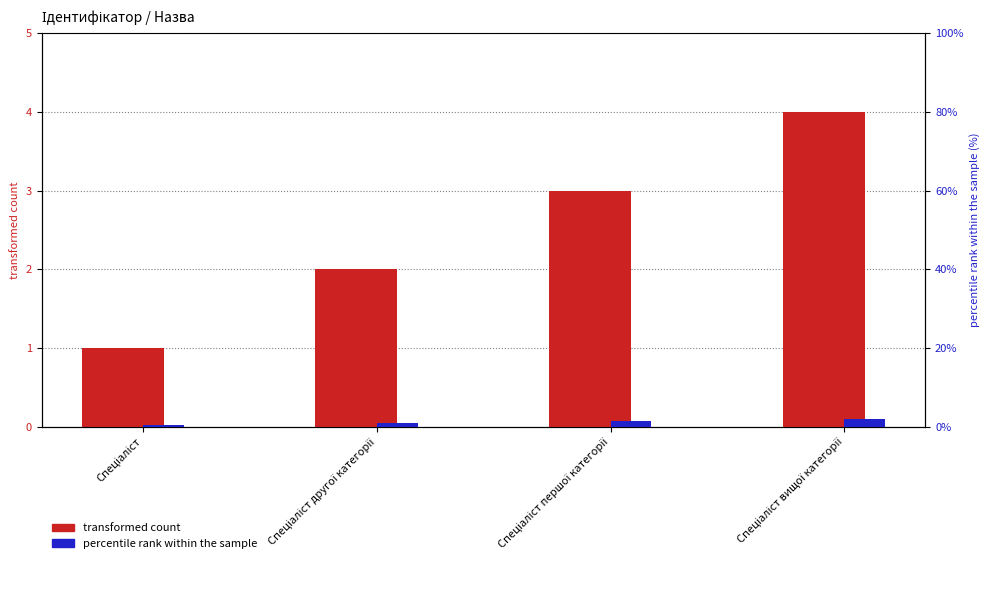

Is it true that transformed count equals 4.0 at Спеціаліст вищої категорії?

True